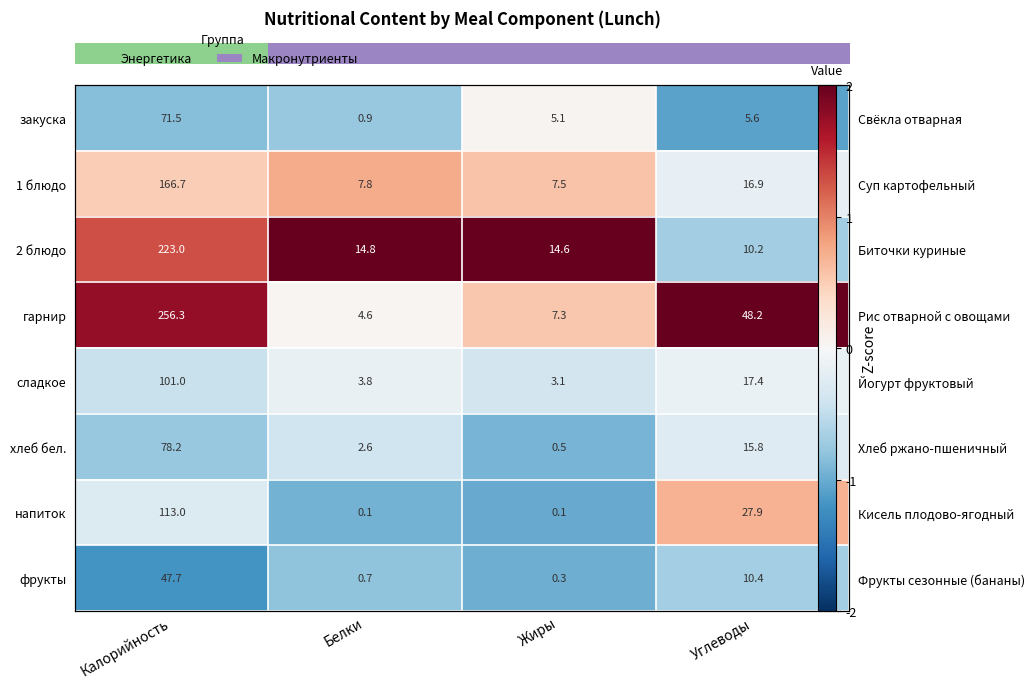

Count the number of categories in the chart.

4